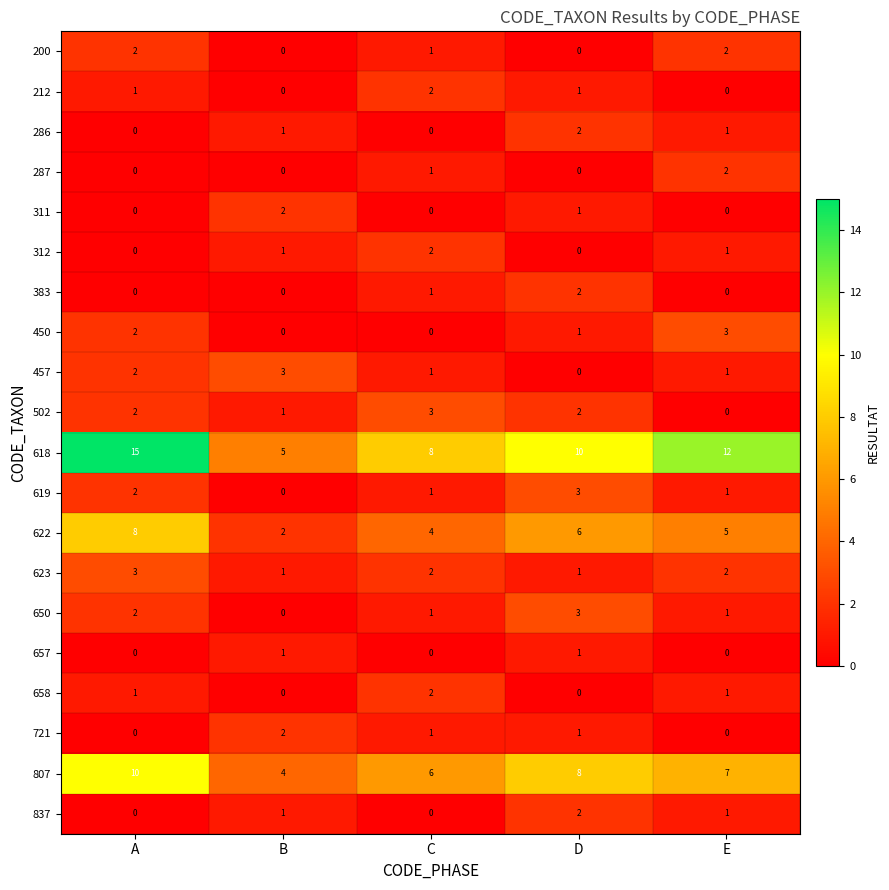

Which label corresponds to the largest value in the chart?

A